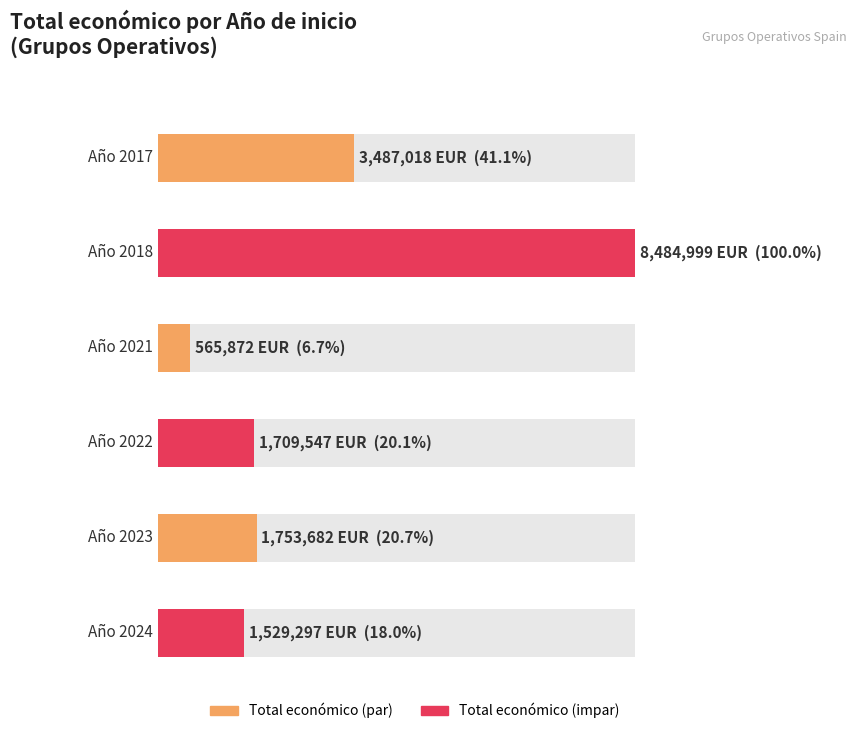

The chart shows a value of 43953 at 2018. True or false?

False